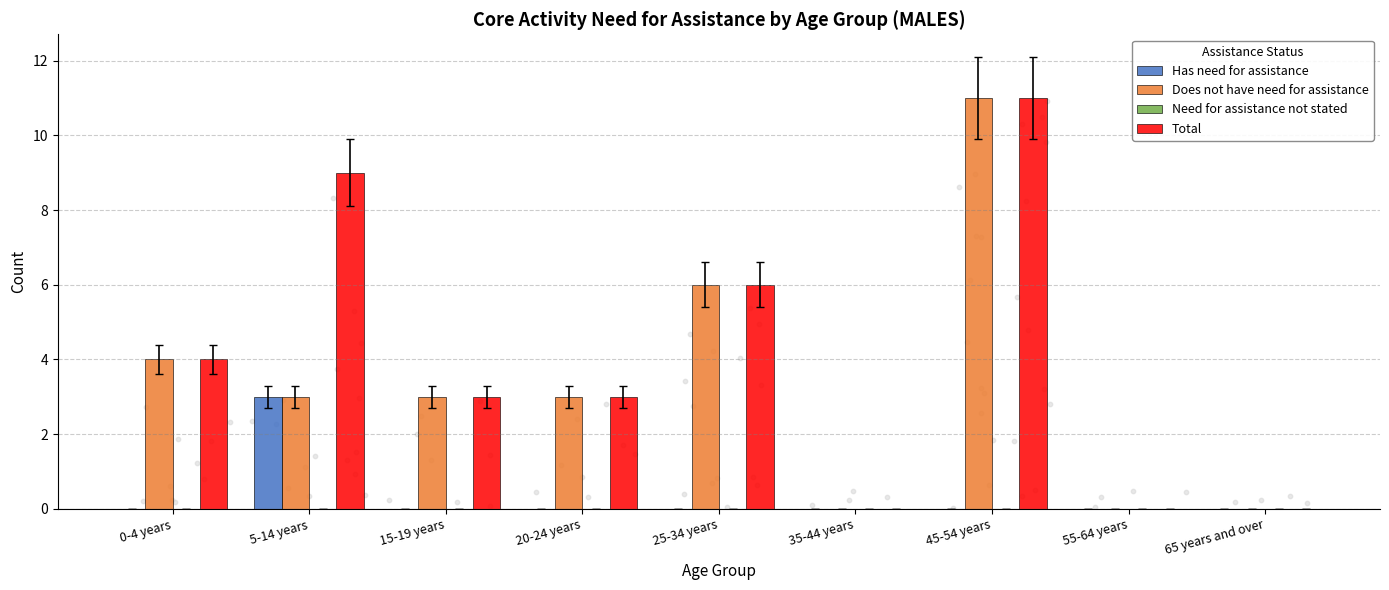

Is the value of Has need for assistance at 65 years and over greater than the value of Total at 45-54 years?

No